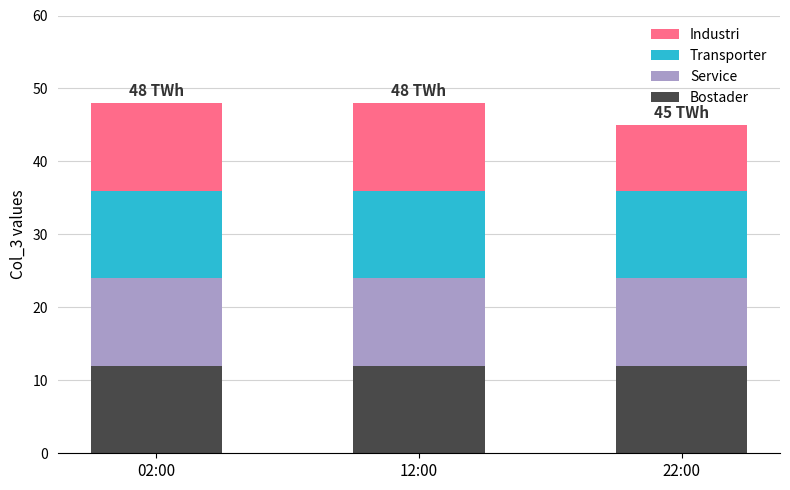

What is the average value of the Bostader series?

12